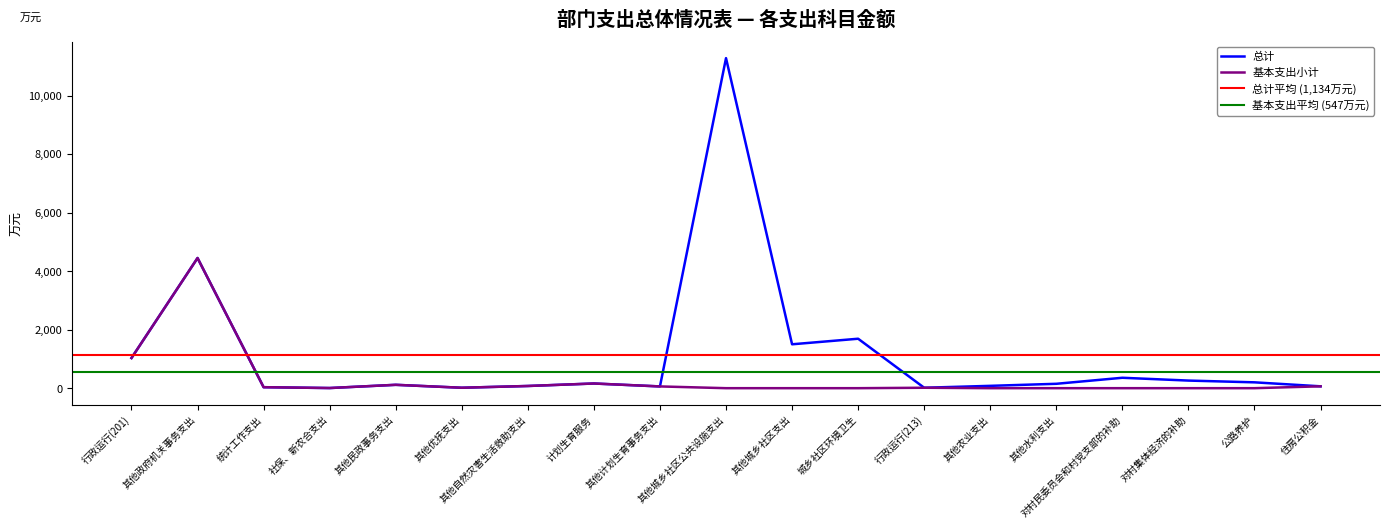

What position from the right is 其他城乡社区公共设施支出?

10